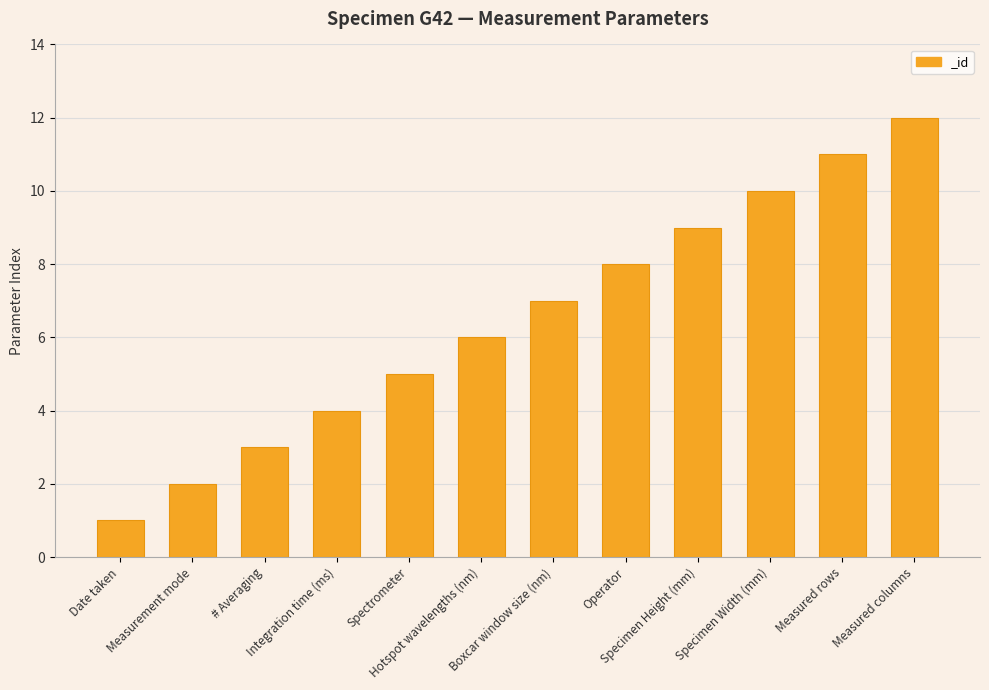

What is the change in value from Integration time (ms) to Hotspot wavelengths (nm)?

+2